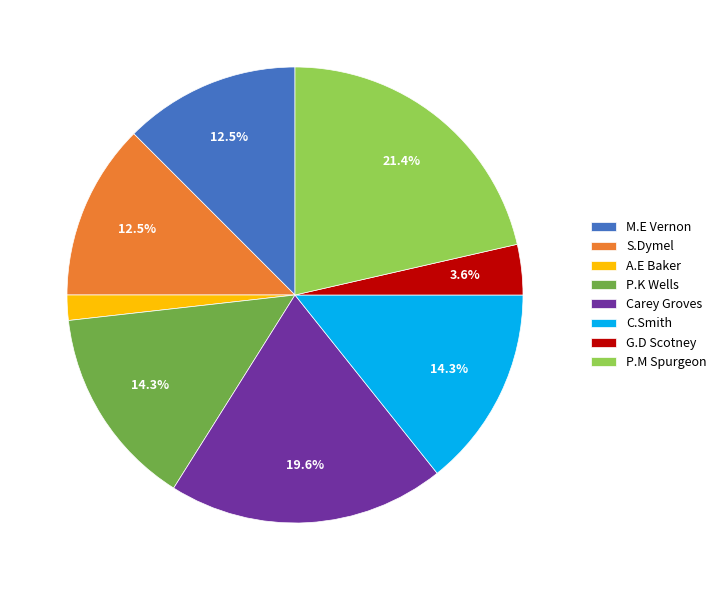

Which slice is the largest?

P.M Spurgeon